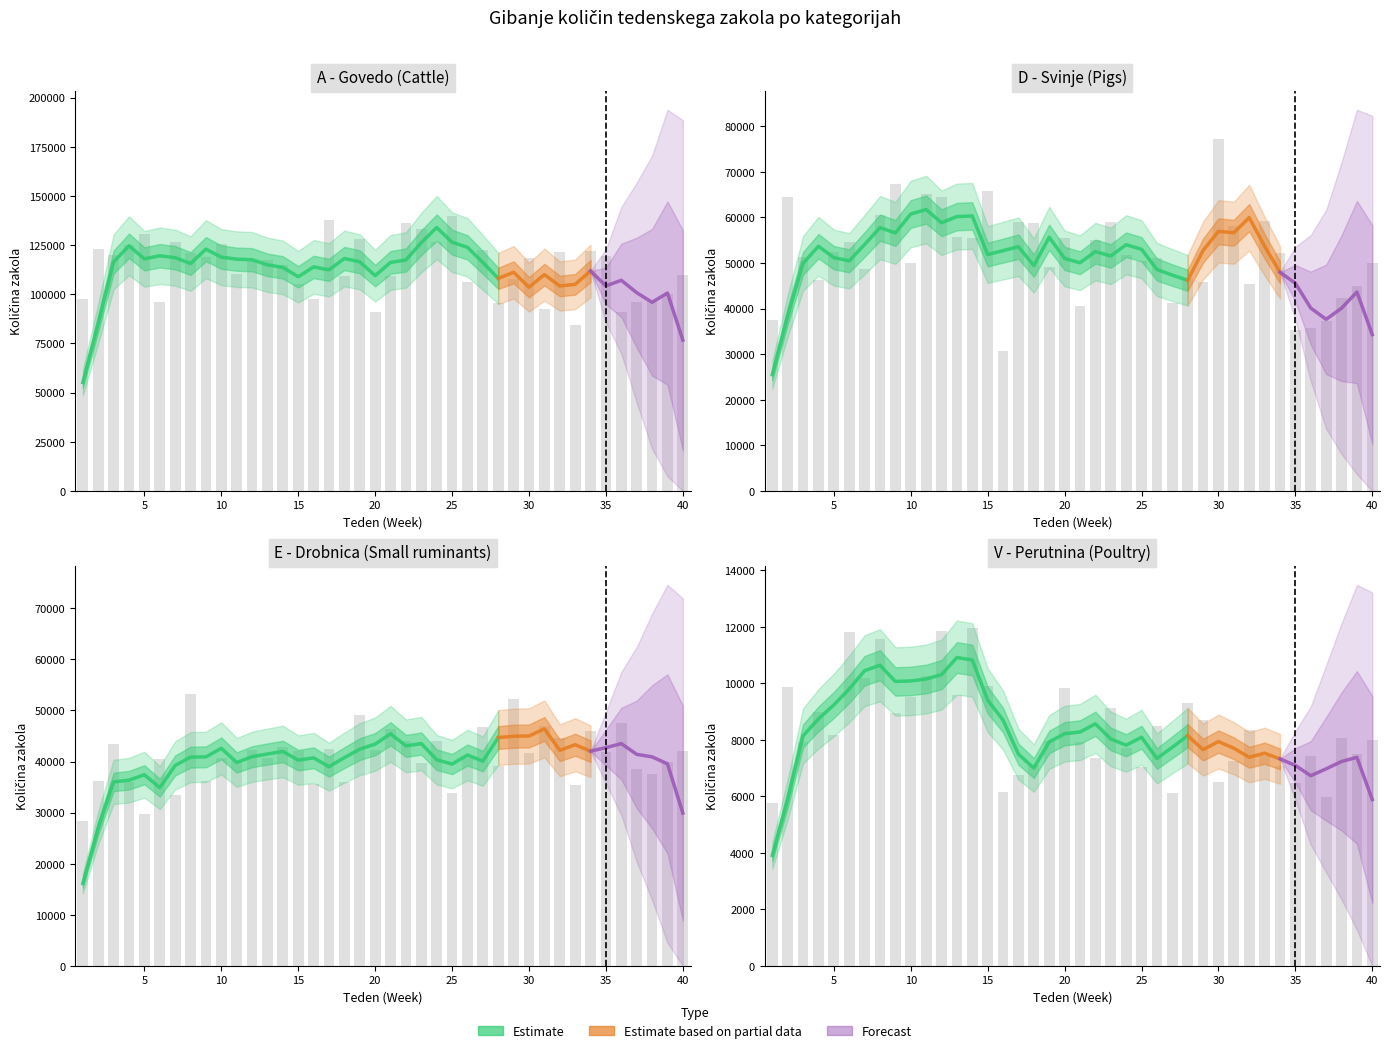

The E series shows 57185 at 11. True or false?

False